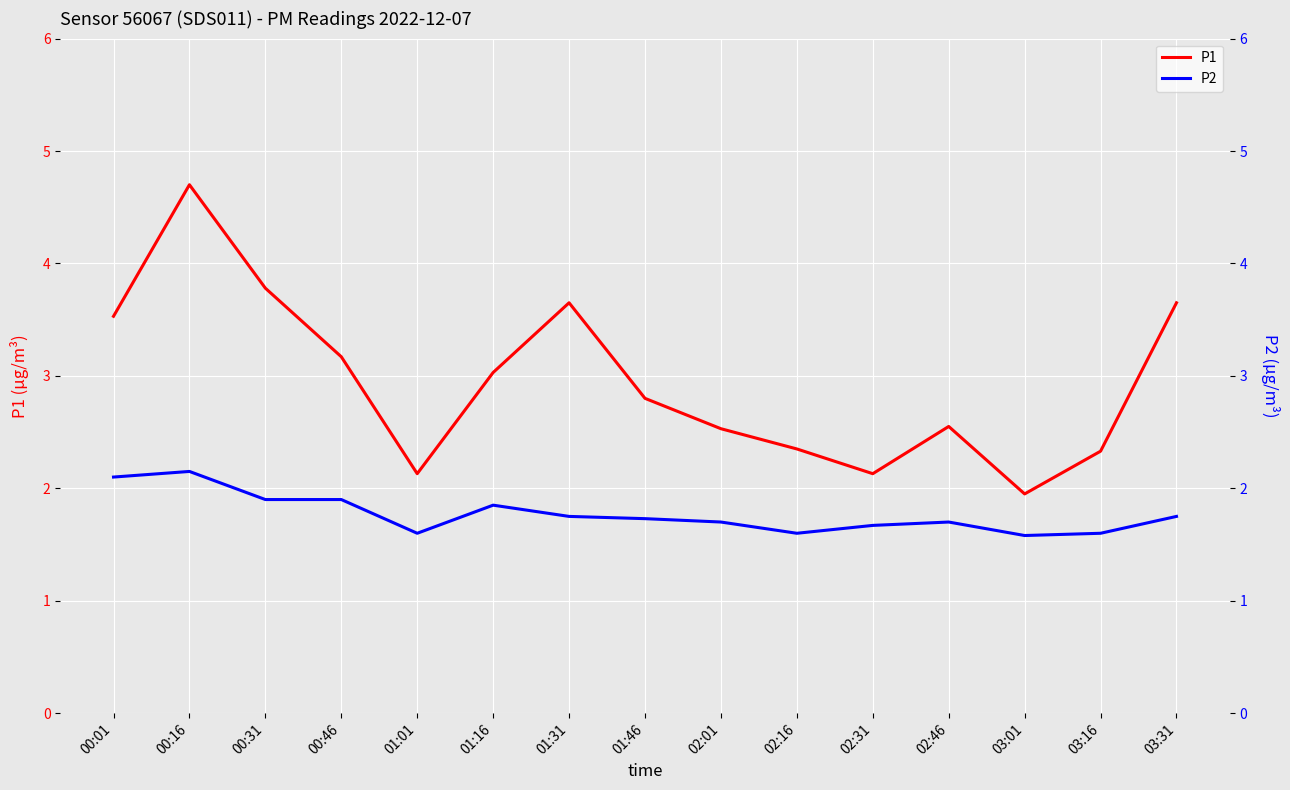

In P2, how many points are lower than both neighbors (excluding endpoints)?

3